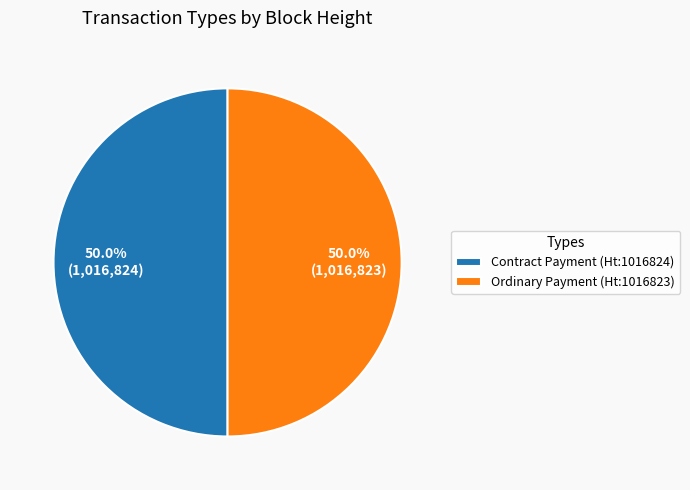

How many slices are in this pie chart?

2